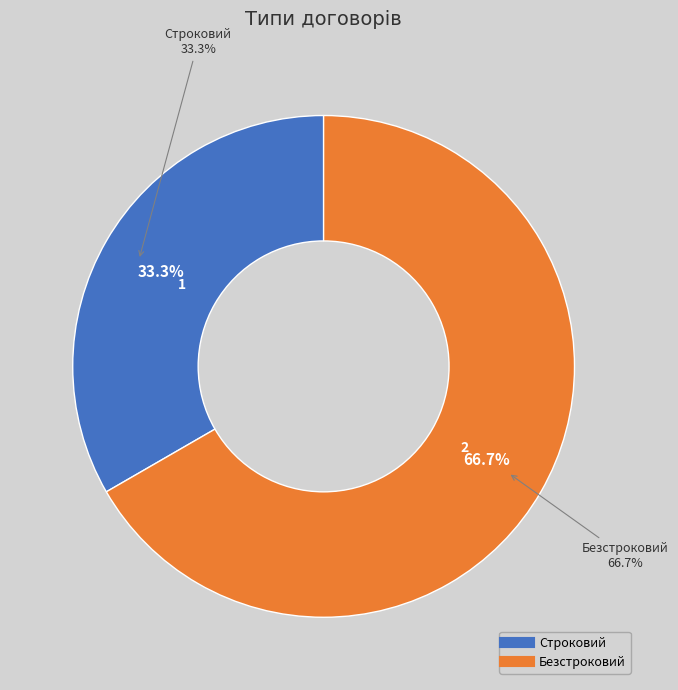

Do Строковий and Безстроковий together represent more than half of the pie?

Yes